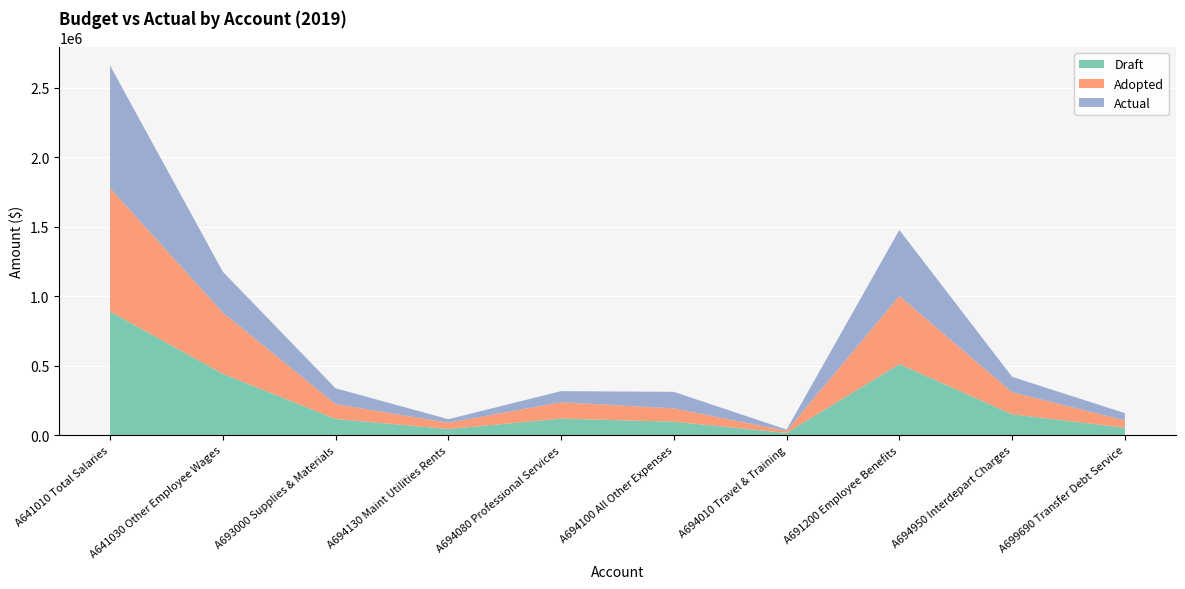

Reading right to left, extract all data points from this chart.

Draft: A699690 Transfer Debt Service=52529.2	A694950 Interdepart Charges=149184.0	A691200 Employee Benefits=510566.8	A694010 Travel & Training=15000.0	A694100 All Other Expenses=95902.0	A694080 Professional Services=118000.0	A694130 Maint Utilities Rents=43265.0	A693000 Supplies & Materials=115950.0	A641030 Other Employee Wages=441000.0	A641010 Total Salaries=888601.0
Adopted: A699690 Transfer Debt Service=52529.0	A694950 Interdepart Charges=158962.0	A691200 Employee Benefits=489875.0	A694010 Travel & Training=15000.0	A694100 All Other Expenses=95902.0	A694080 Professional Services=118000.0	A694130 Maint Utilities Rents=45265.0	A693000 Supplies & Materials=106450.0	A641030 Other Employee Wages=441000.0	A641010 Total Salaries=888601.0
Actual: A699690 Transfer Debt Service=52529.2	A694950 Interdepart Charges=110785.0	A691200 Employee Benefits=475510.9	A694010 Travel & Training=9224.9	A694100 All Other Expenses=119161.4	A694080 Professional Services=79935.4	A694130 Maint Utilities Rents=25479.6	A693000 Supplies & Materials=114132.8	A641030 Other Employee Wages=293464.3	A641010 Total Salaries=882296.3